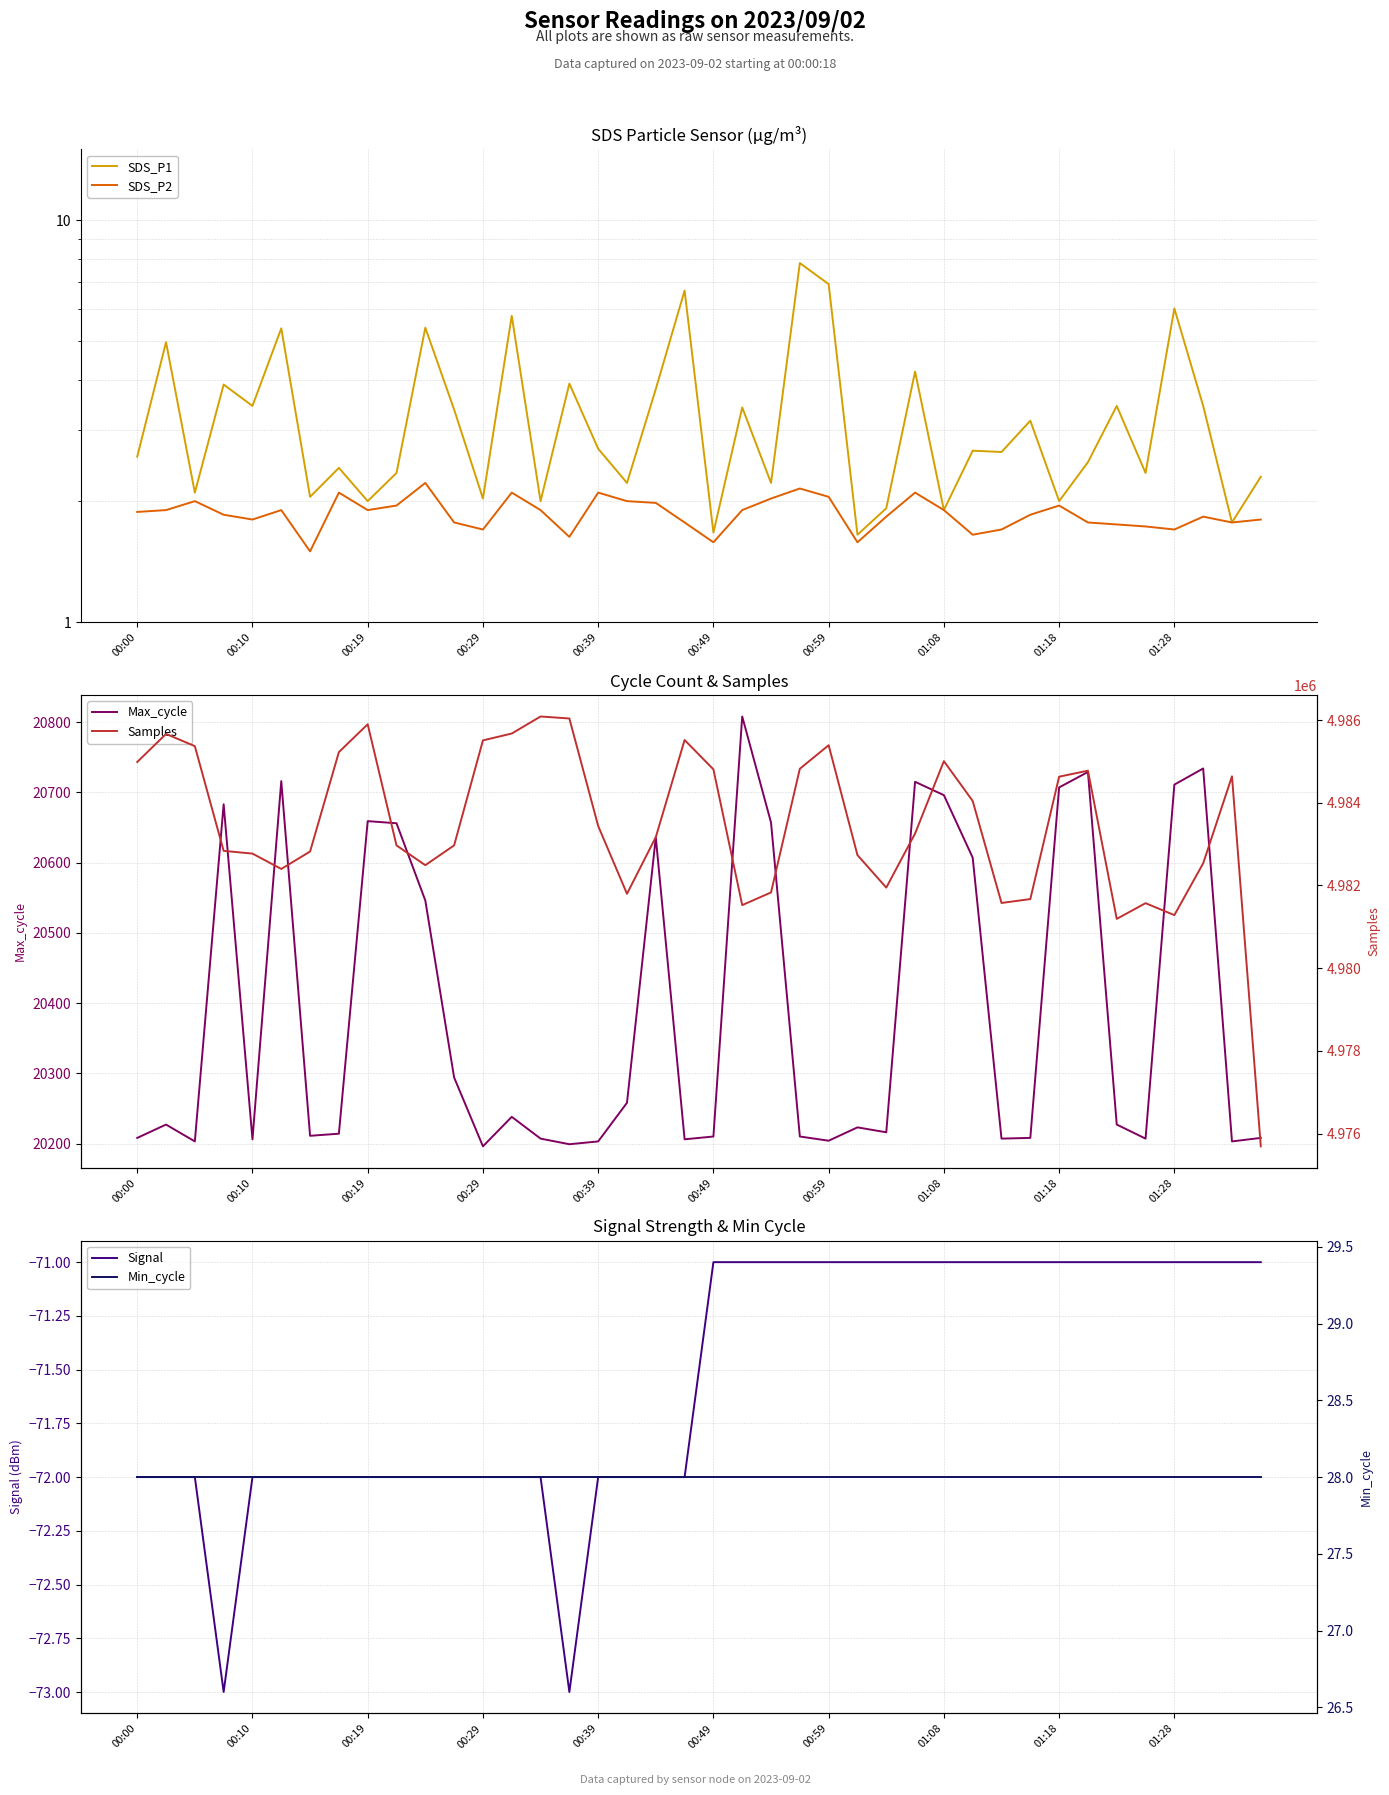

Between 33 and 38, which series saw the biggest shift?

Max_cycle